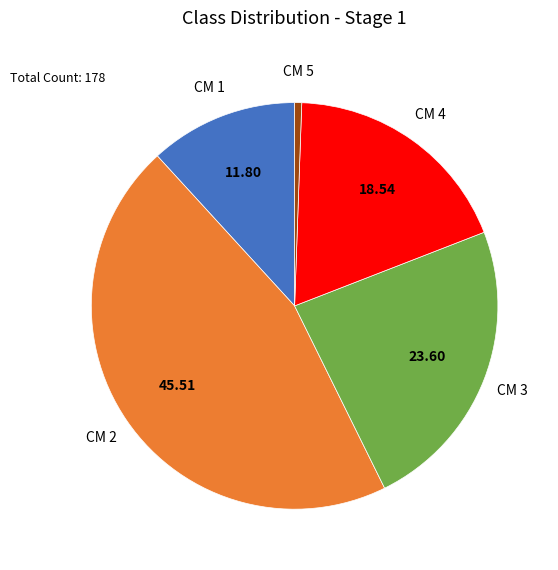

Is there any slice that represents more than half of the pie?

No